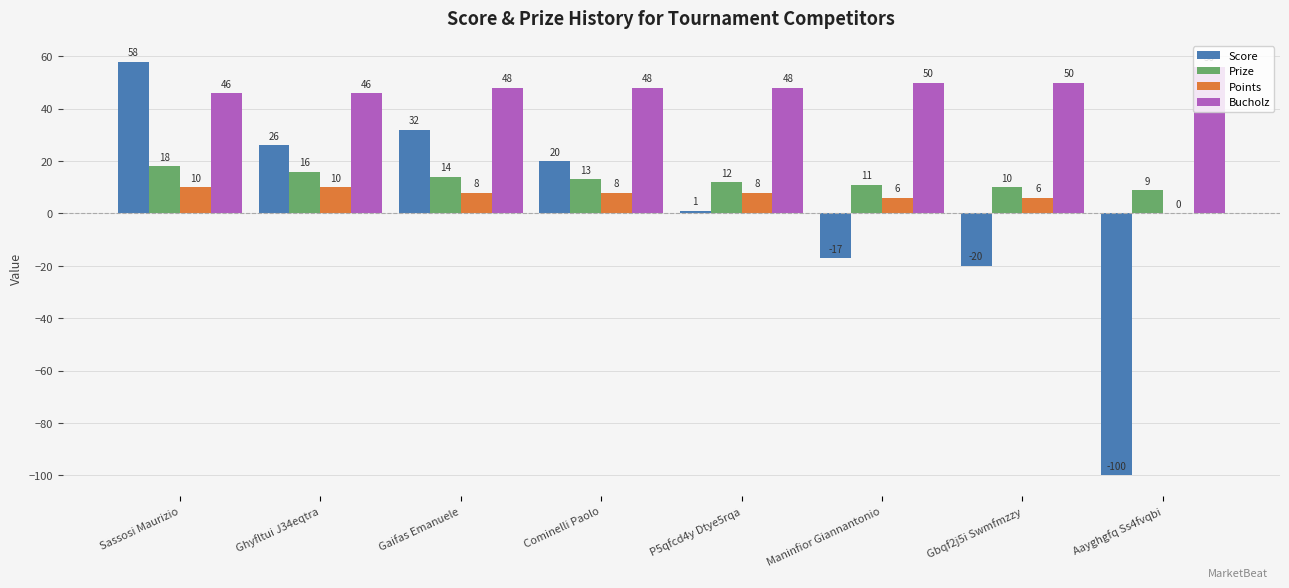

The value of Score at Gbqf2j5i Swmfmzzy is -5. True or false?

False